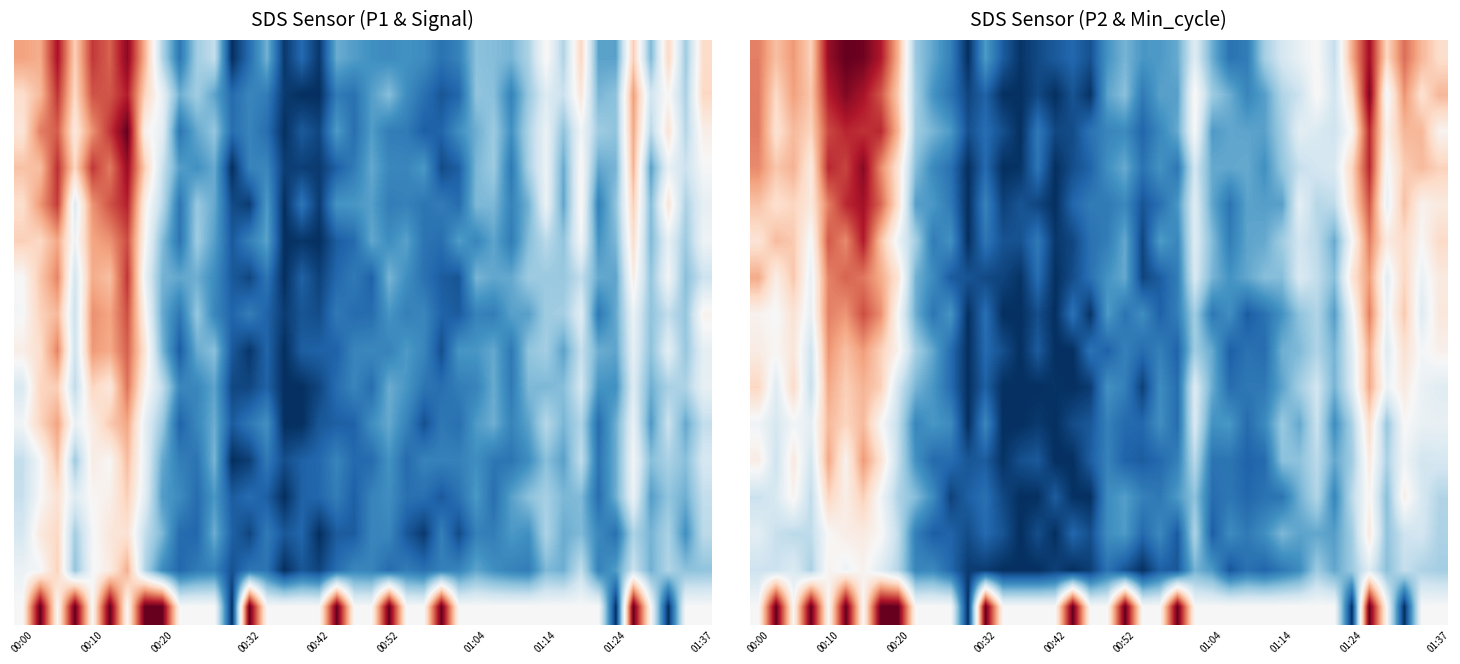

What is the total value across all series at 23?

2.9